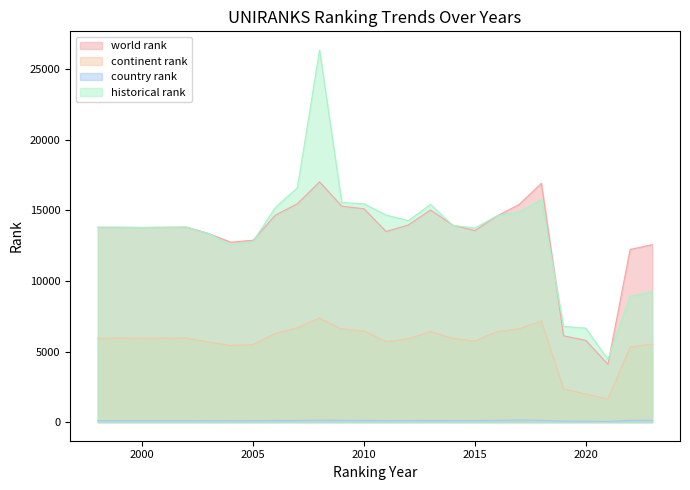

How many lines are shown in the chart?

4